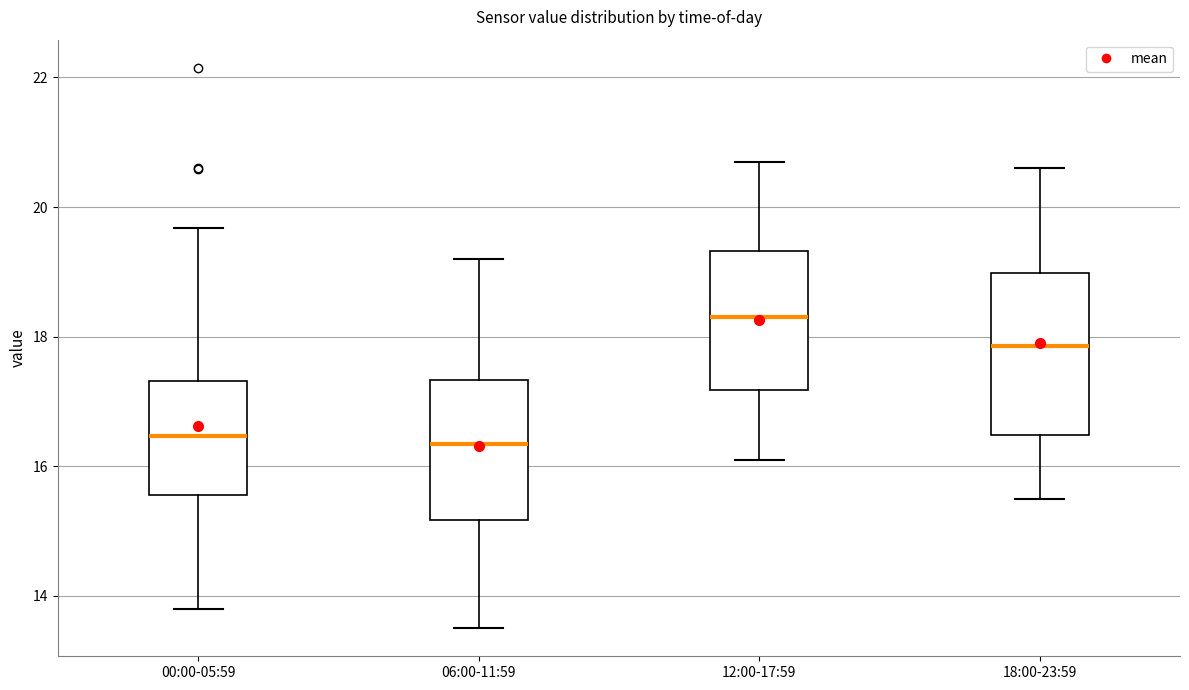

Which box is the tallest, from its lower edge to its upper edge?

18:00-23:59